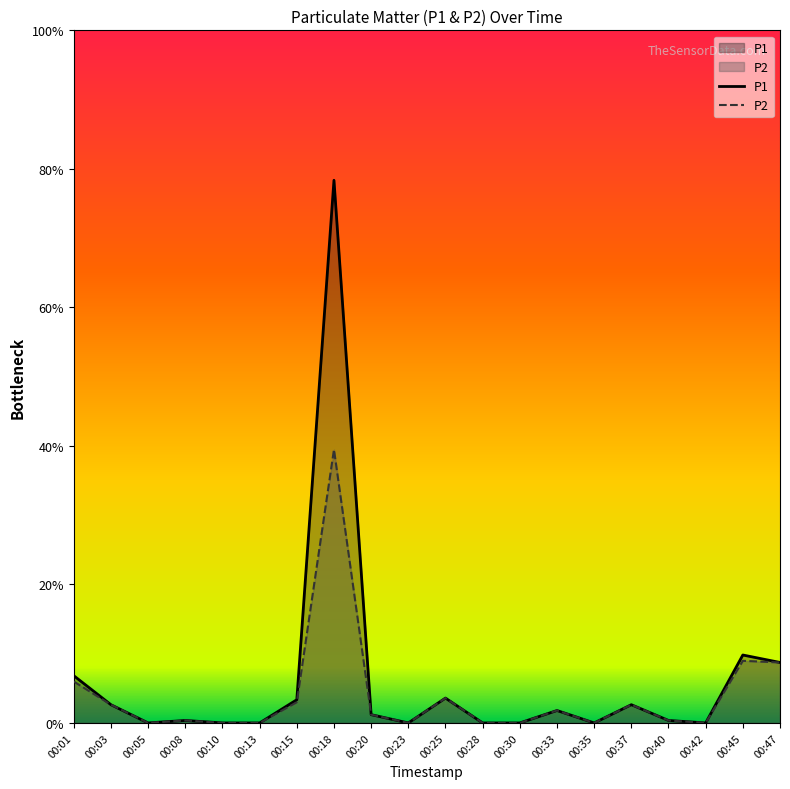

How many lines are shown in the chart?

2